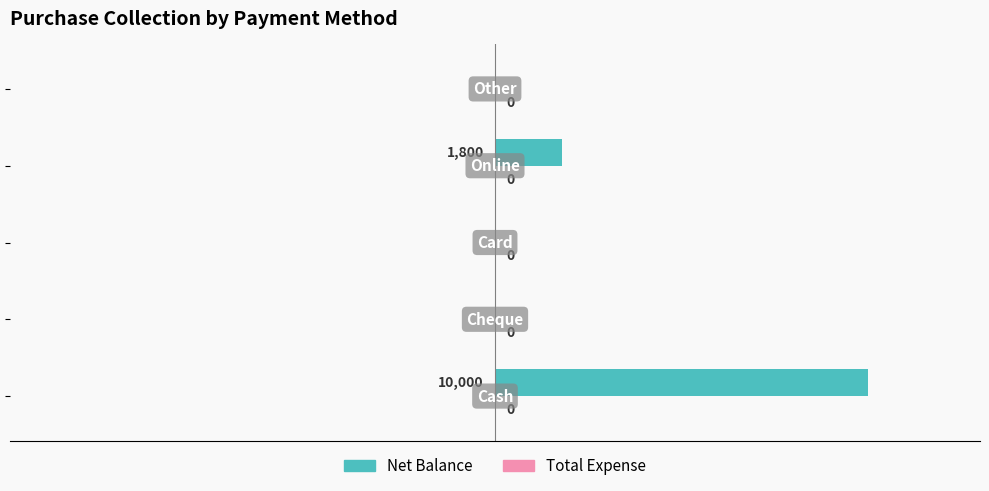

How many values are between 0 and 1800?

4